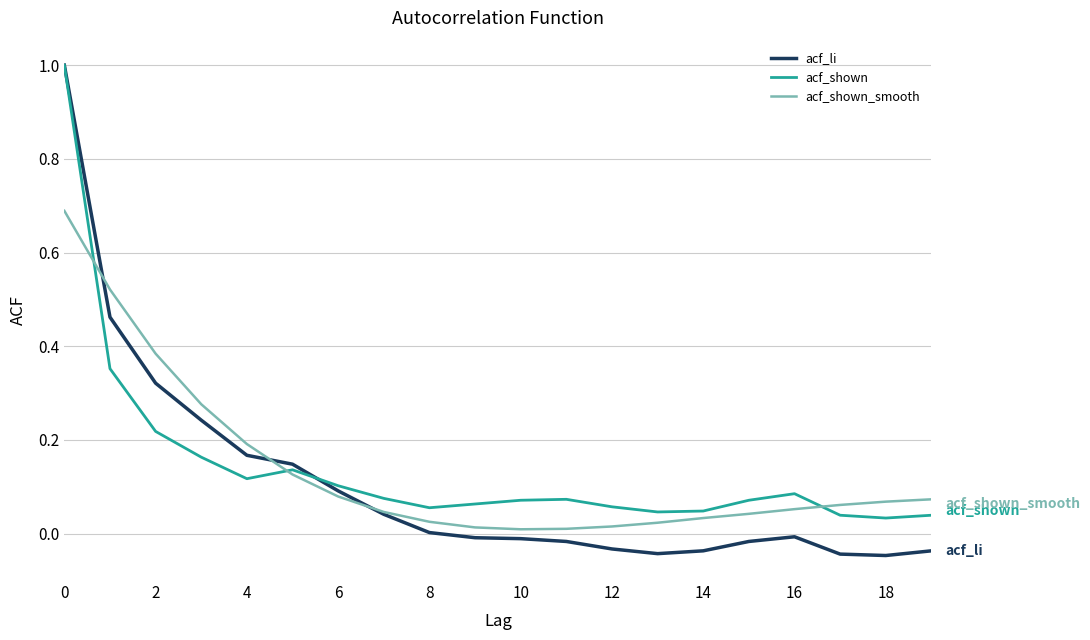

What is the greatest value displayed?

1.0